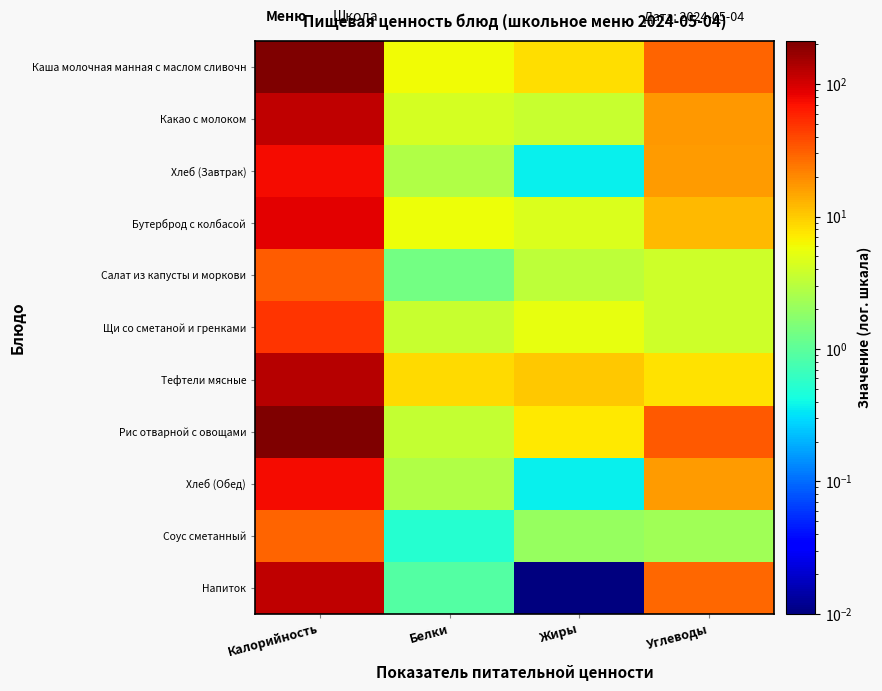

Reading left to right, extract all data points from this chart.

Каша молочная манная с маслом сливочн: Калорийность=205.0	Белки=6.0	Жиры=8.2	Углеводы=29.3
Какао с молоком: Калорийность=118.6	Белки=4.2	Жиры=3.6	Углеводы=17.3
Хлеб (Завтрак): Калорийность=76.7	Белки=2.8	Жиры=0.4	Углеводы=16.8
Бутерброд с колбасой: Калорийность=88.2	Белки=5.7	Жиры=4.6	Углеводы=12.3
Салат из капусты и моркови: Калорийность=32.5	Белки=1.3	Жиры=3.2	Углеводы=3.9
Щи со сметаной и гренками: Калорийность=49.3	Белки=3.7	Жиры=5.3	Углеводы=3.9
Тефтели мясные: Калорийность=129.0	Белки=8.6	Жиры=10.3	Углеводы=7.8
Рис отварной с овощами: Калорийность=211.4	Белки=3.5	Жиры=7.3	Углеводы=33.9
Хлеб (Обед): Калорийность=76.7	Белки=2.8	Жиры=0.4	Углеводы=16.8
Соус сметанный: Калорийность=29.6	Белки=0.5	Жиры=2.0	Углеводы=2.3
Напиток: Калорийность=118.4	Белки=0.9	Жиры=0.0	Углеводы=28.6